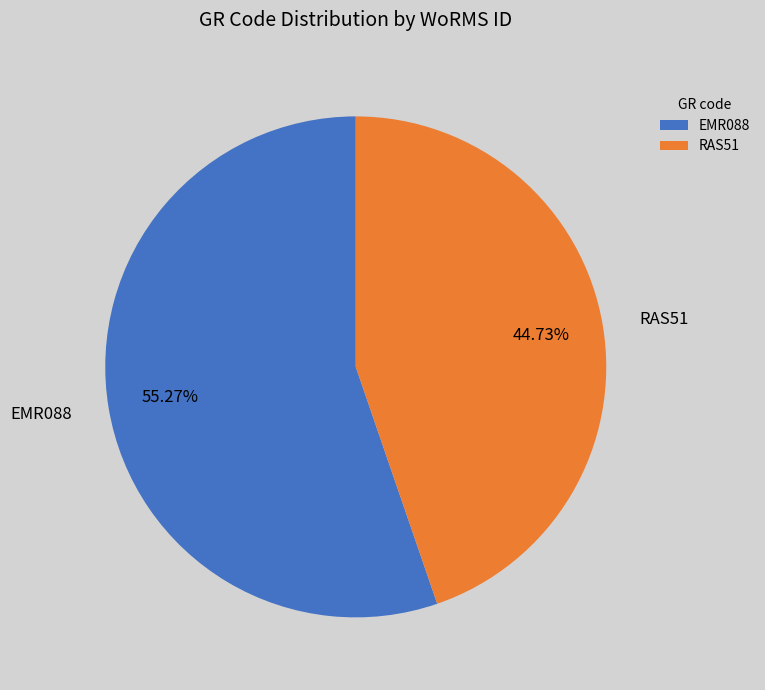

What portion of the pie excludes EMR088?

44.7%